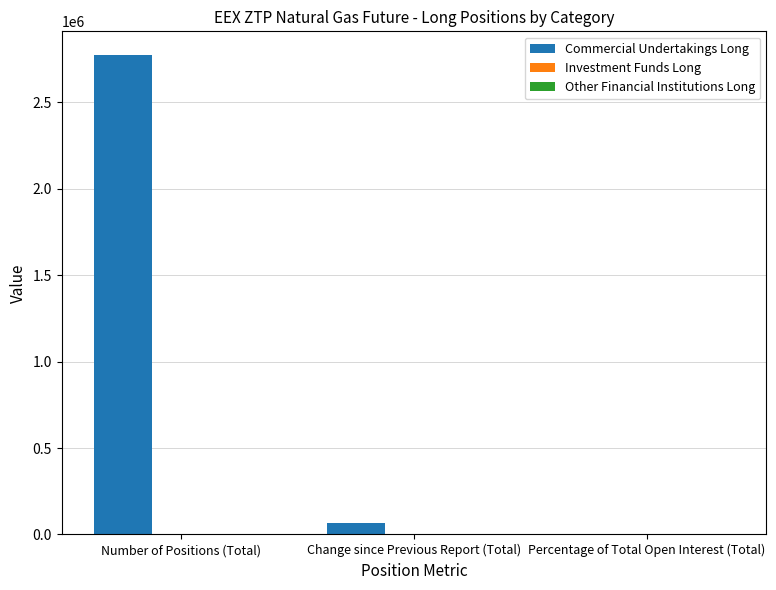

What is the maximum value shown in the chart?

2773185.0